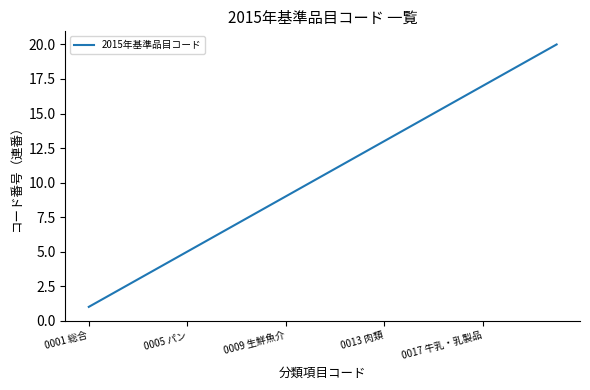

What is the maximum value shown in the chart?

20